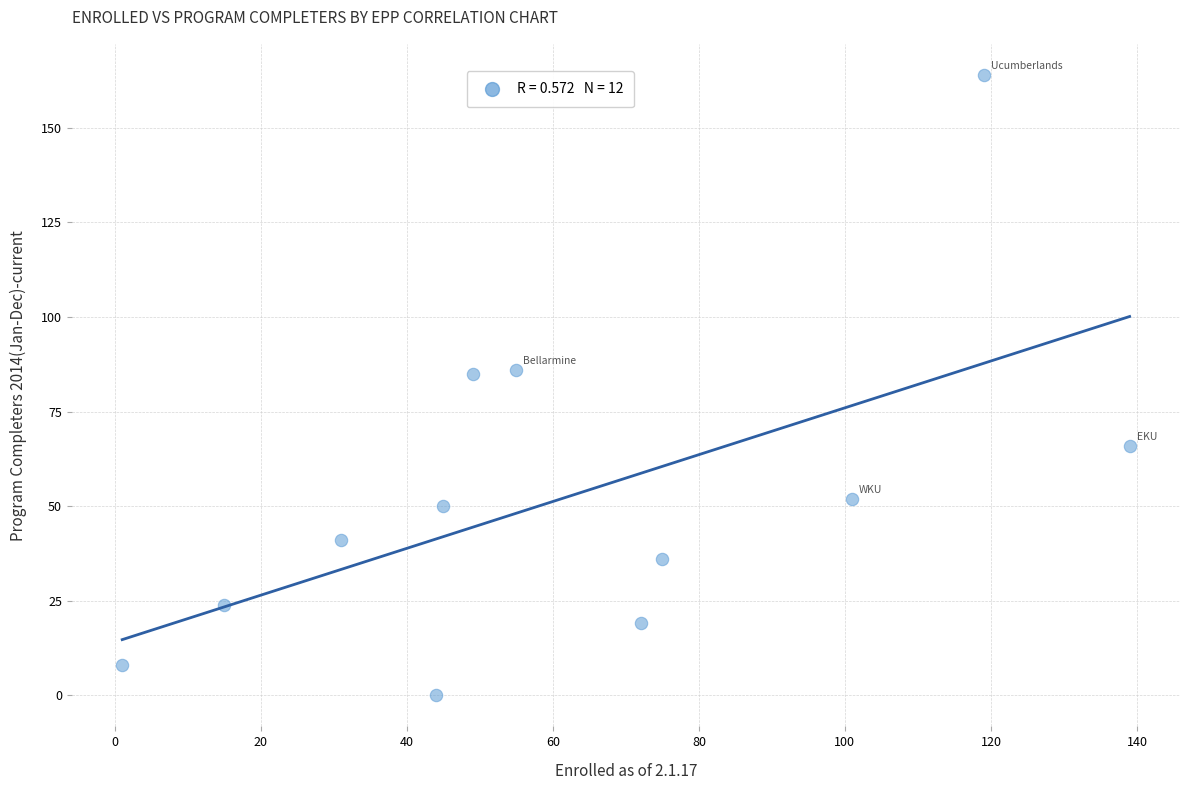

What is the range of X values (max minus min)?

138